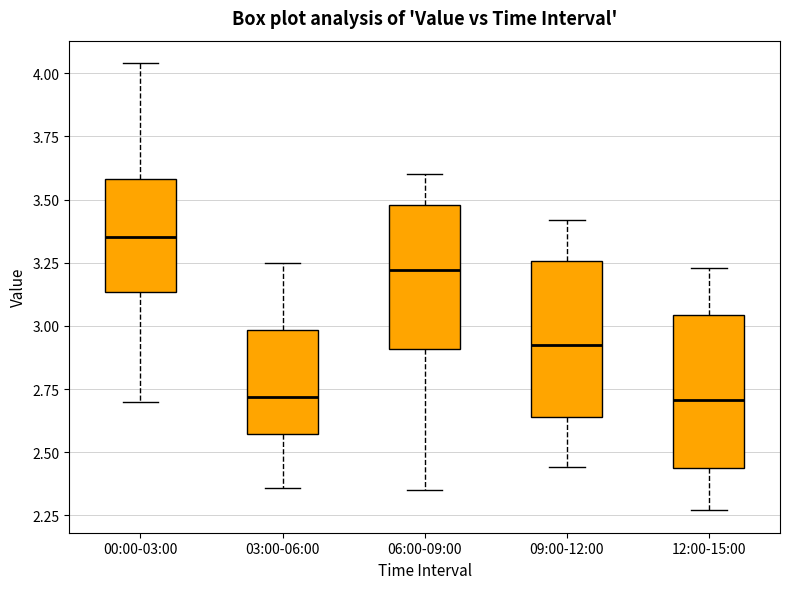

Which box has the highest median line?

00:00-03:00